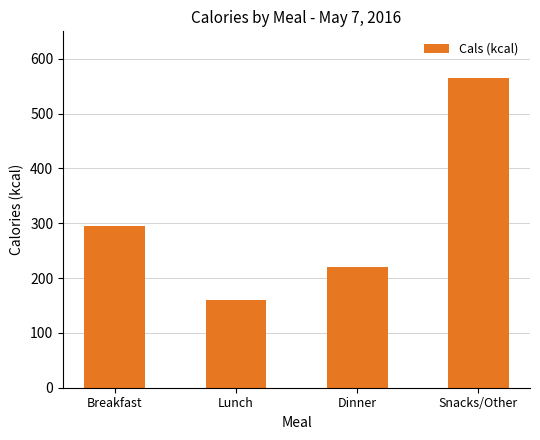

What is the minimum value shown in the chart?

160